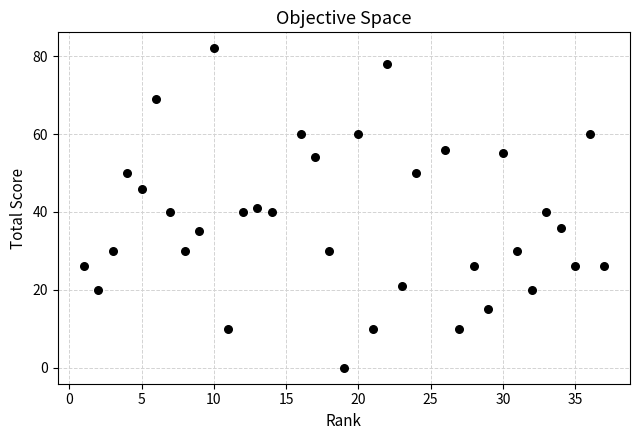

What is the range of Y values (max minus min)?

82